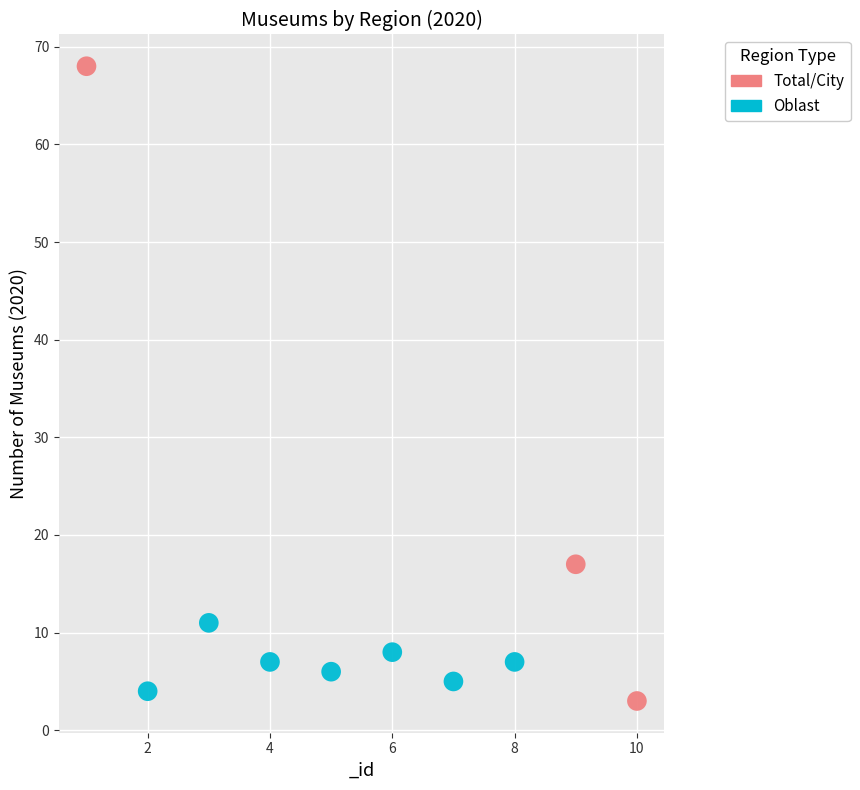

Which series reaches the maximum Y coordinate?

Total/City